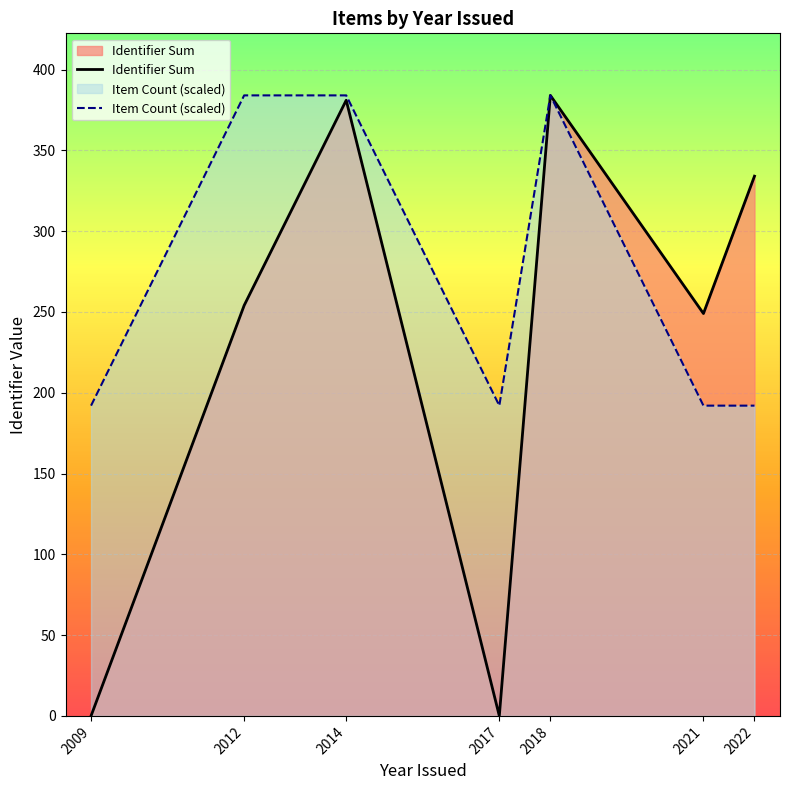

Rank the series by their average value, from highest to lowest.

Item Count (scaled), Identifier Sum